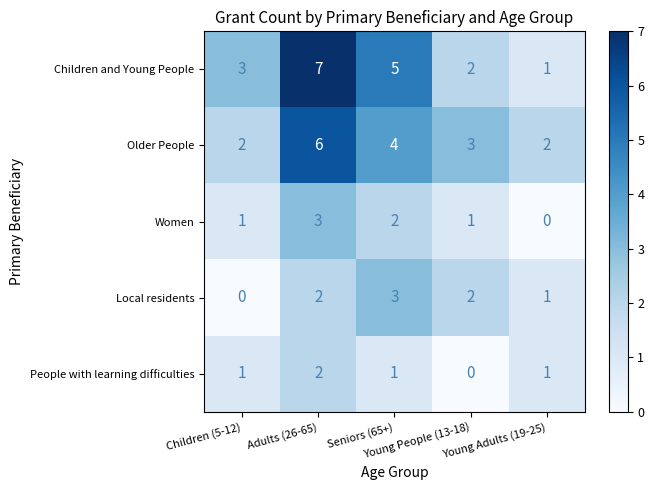

What is the average value of the Children and Young People series?

4